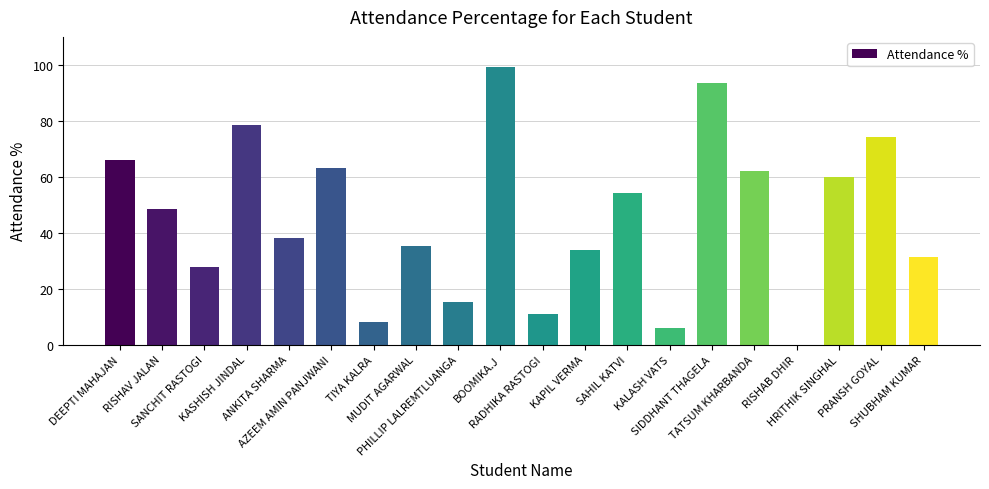

What value does the data have at KAPIL VERMA?

33.9